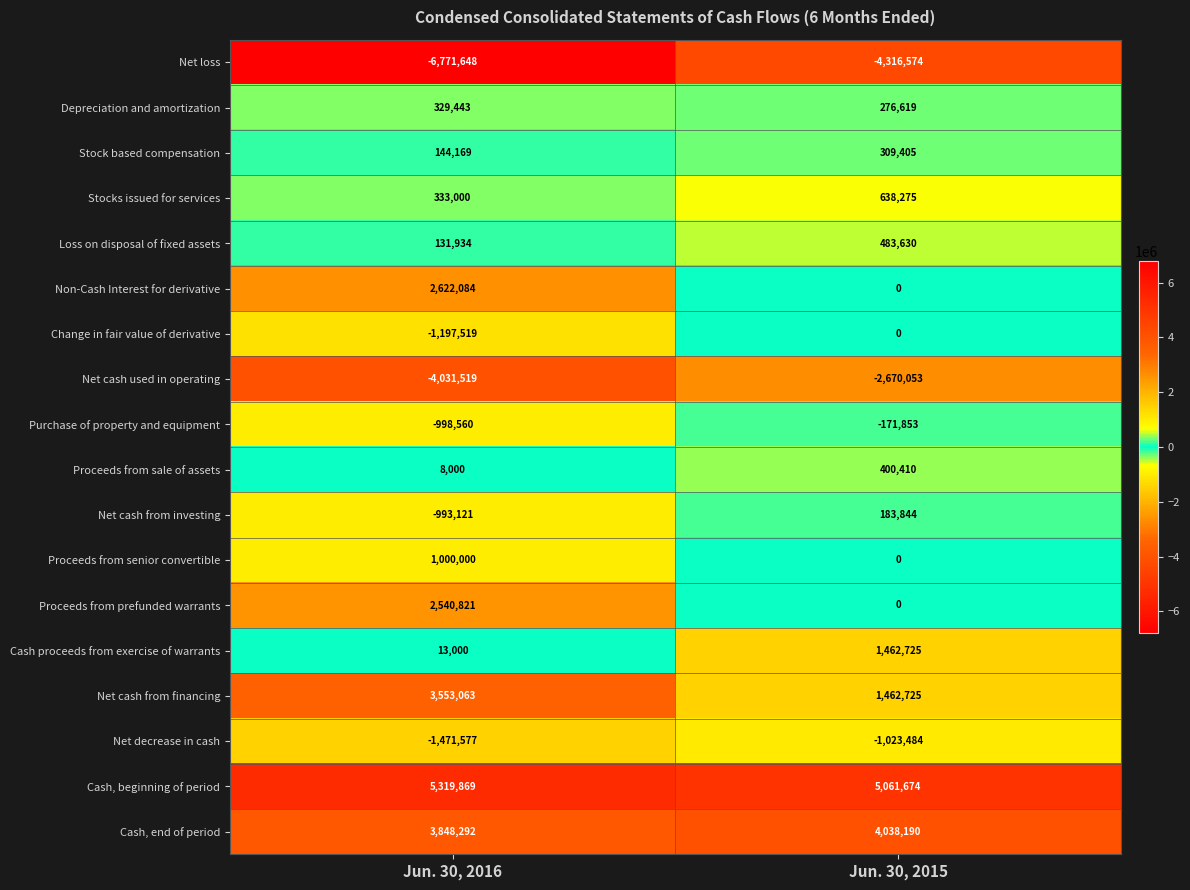

What is the difference between the Stocks issued for services values at Jun. 30, 2016 and Jun. 30, 2015?

305275